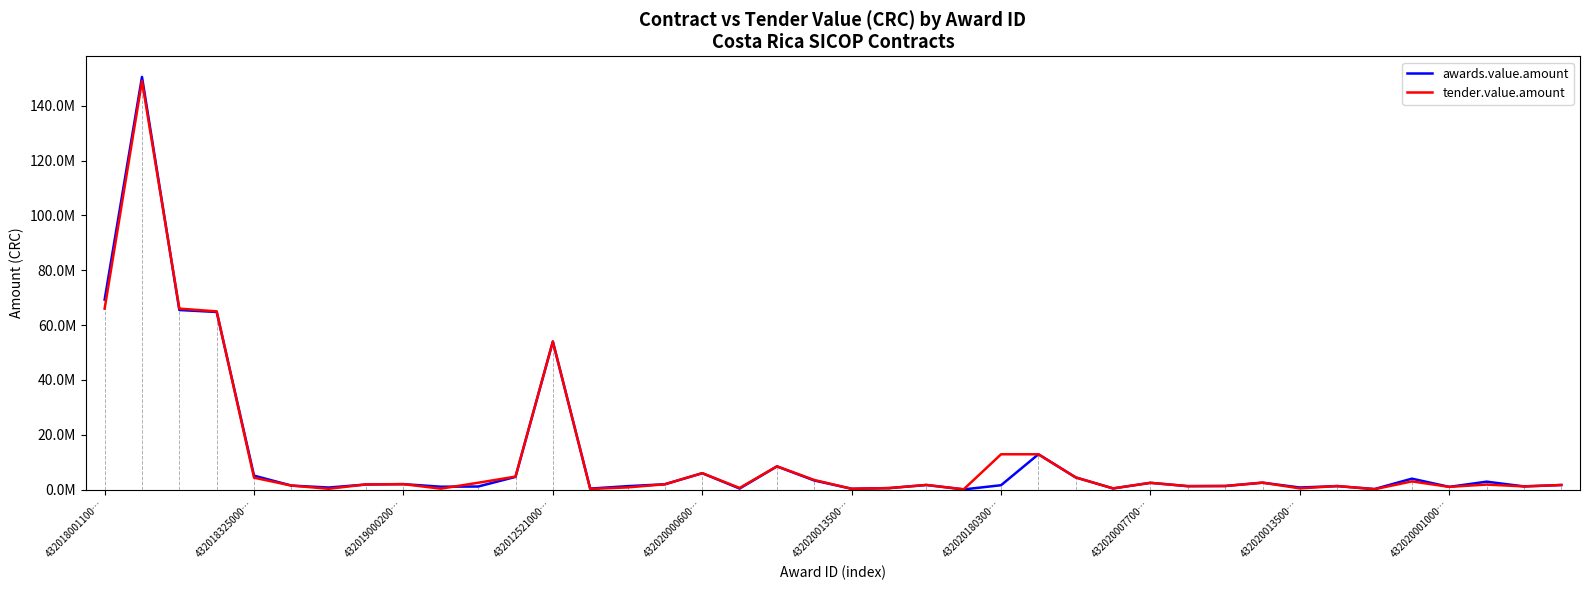

What is the average value of the awards.value.amount series?

12159378.8